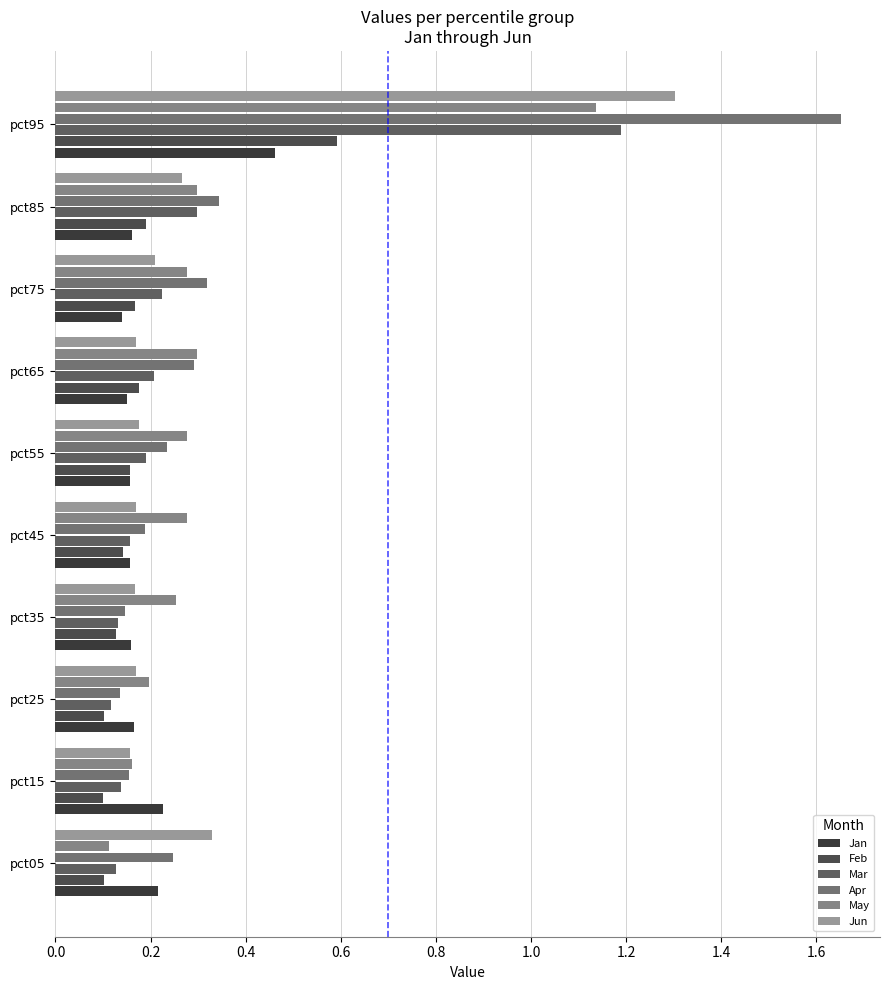

At which category is the sum across all series the highest?

pct95